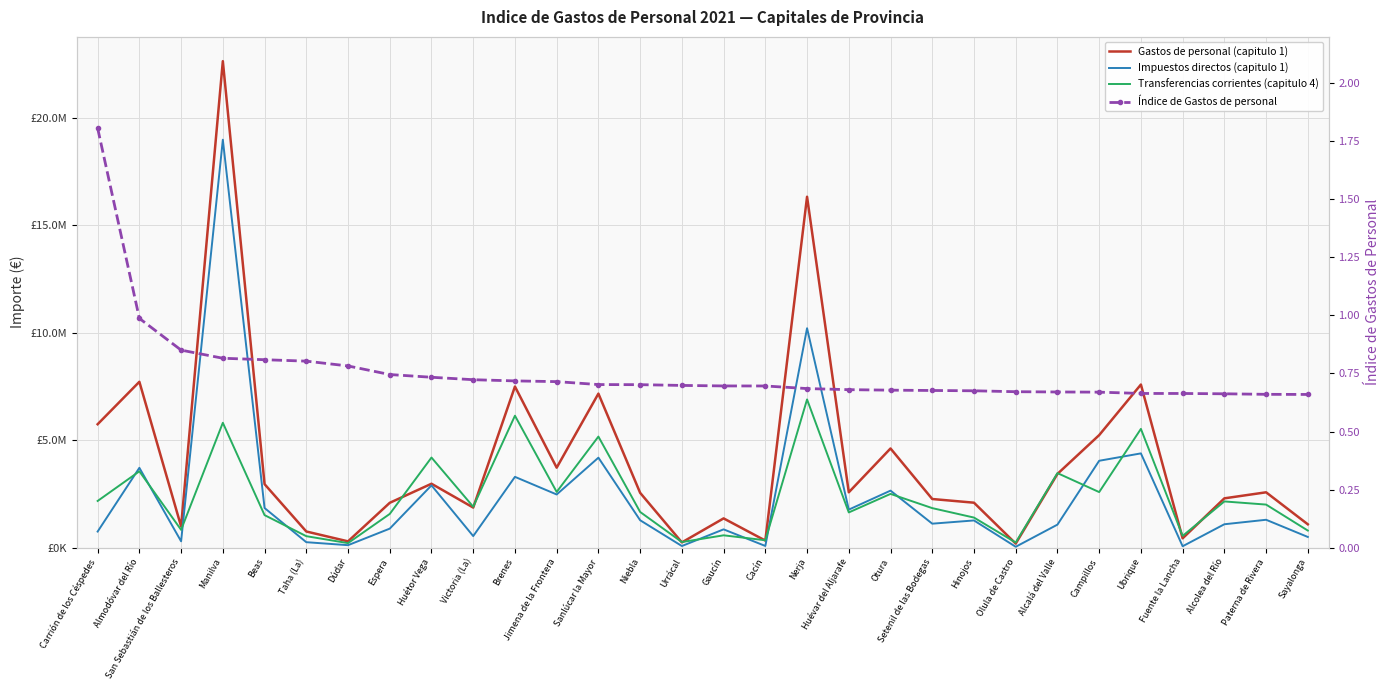

Between Almodóvar del Río and Urrácal, which series saw the biggest shift?

Gastos de personal (capitulo 1)